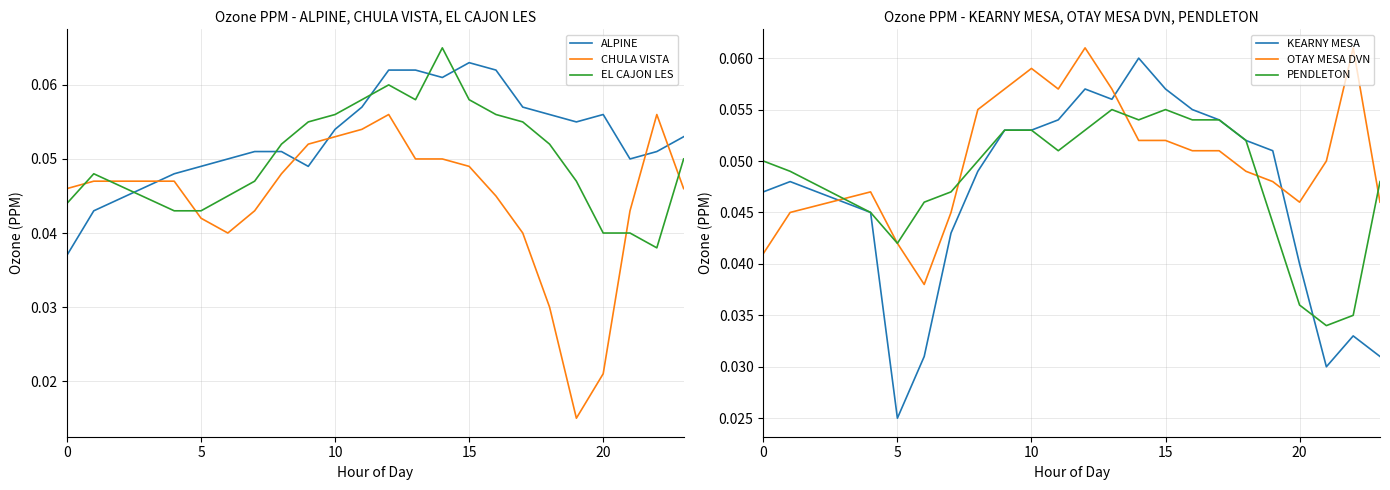

After their last crossing, which series has the higher values: OTAY MESA DVN or KEARNY MESA?

OTAY MESA DVN